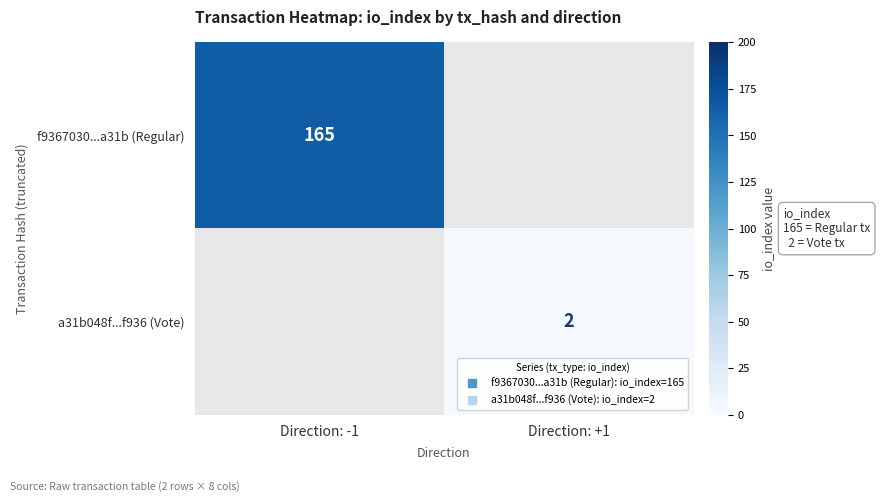

True or false: a31b048f...f936 (Vote) has a value of 2.0 at Direction: +1.

True